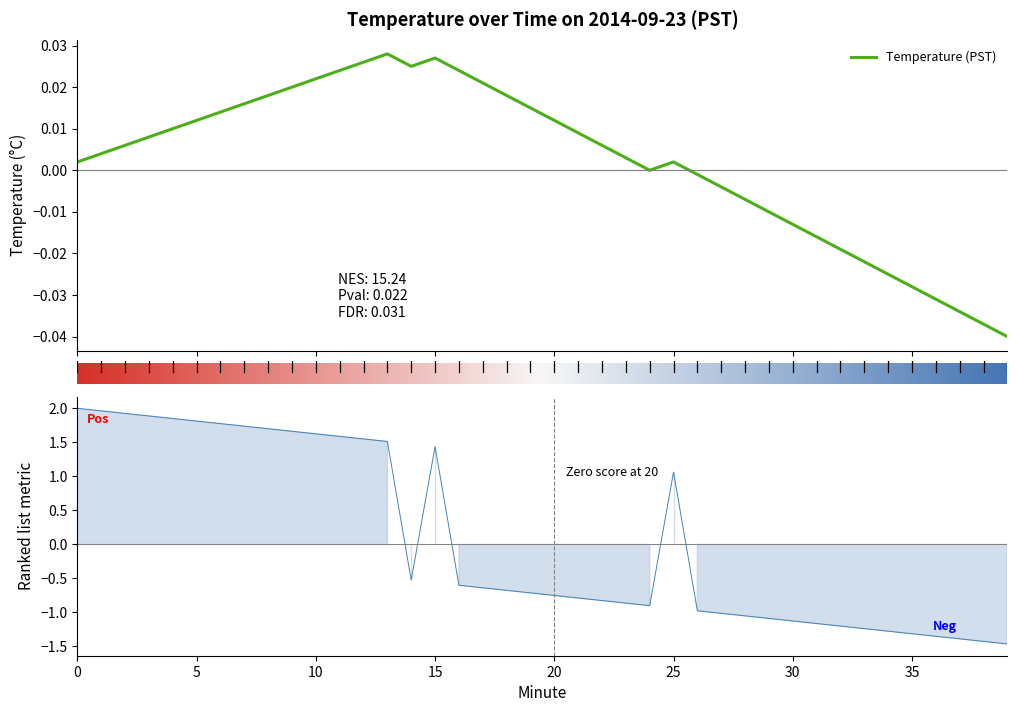

Does the chart display data point markers on the line(s)?

No